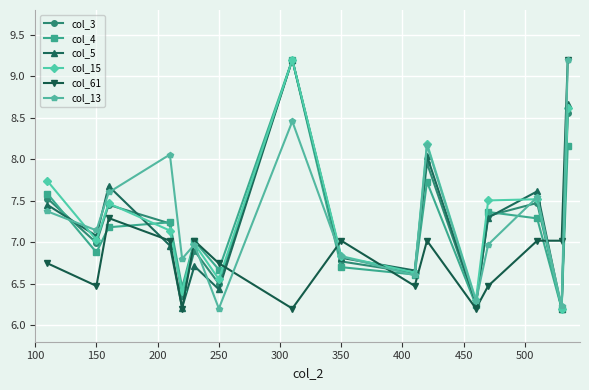

What is the highest value of the col_5 series?

9.2